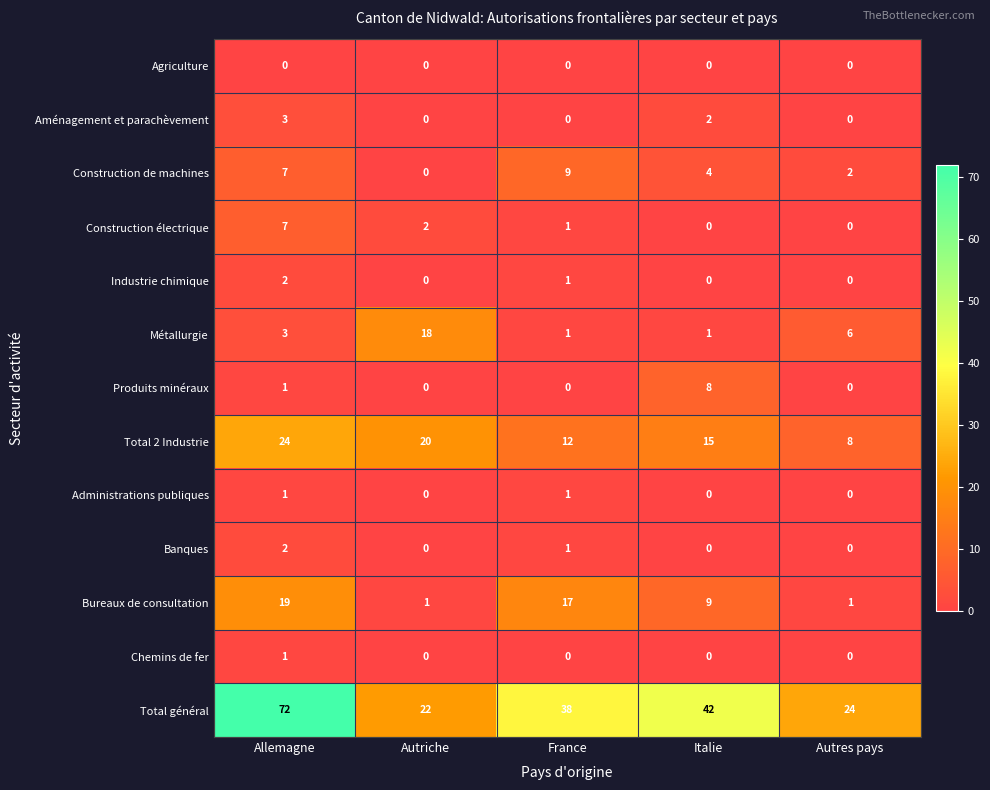

Count the Administrations publiques values in the range 0 to 1.

5